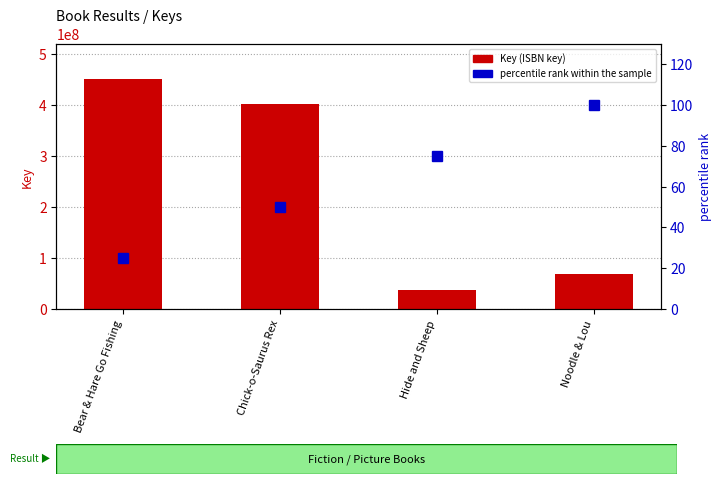

What value does the percentile rank within the sample series have at Bear & Hare Go Fishing, to the nearest 10?

20